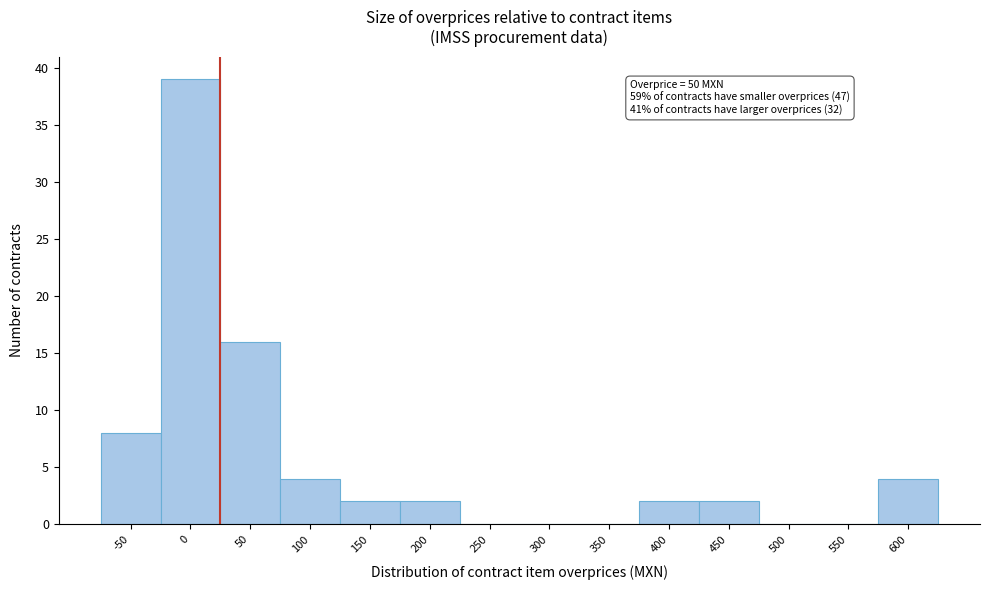

Reading left to right, list all the values displayed in this chart.

-50=8	0=39	50=16	100=4	150=2	200=2	250=0	300=0	350=0	400=2	450=2	500=0	550=0	600=4